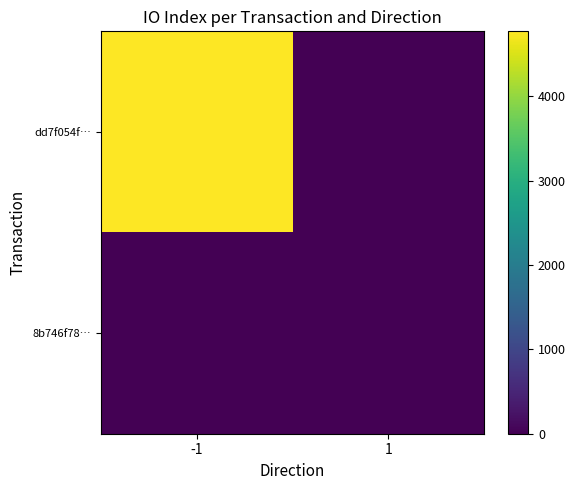

List the series in order of their overall mean, lowest first.

8b746f78…, dd7f054f…